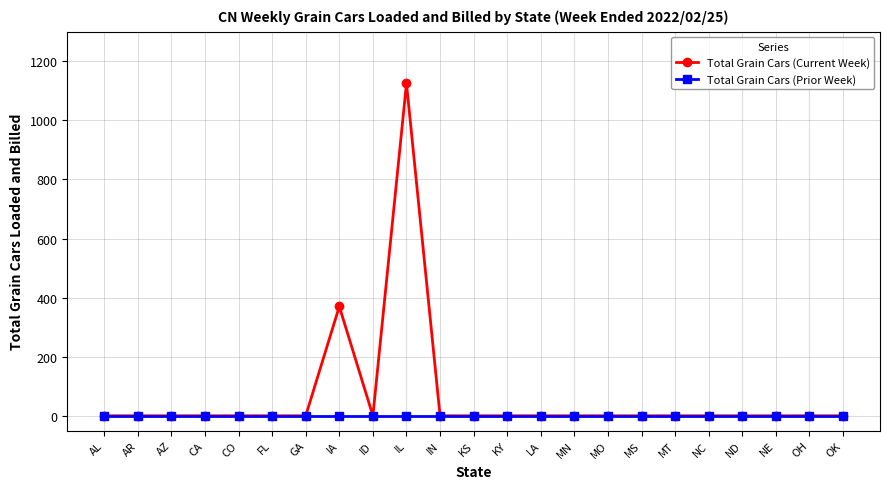

Rank the series by their maximum value, from highest to lowest.

Total Grain Cars (Current Week), Total Grain Cars (Prior Week)